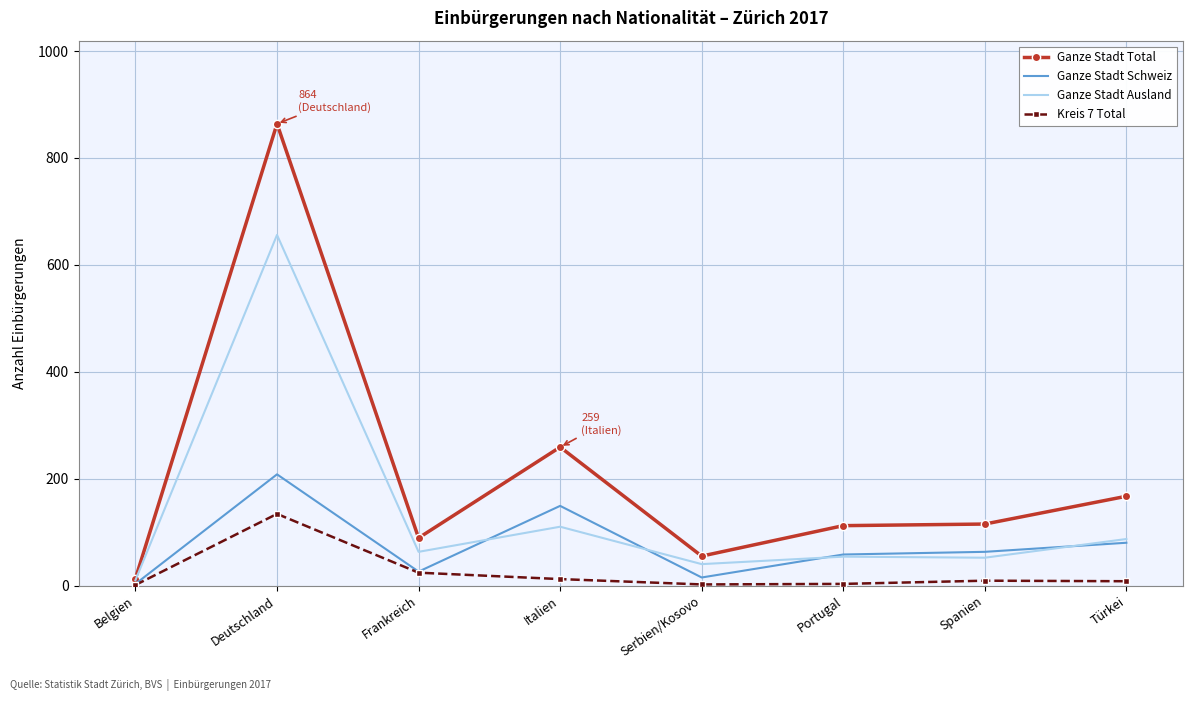

At which category does Kreis 7 Total reach its first local peak?

Deutschland